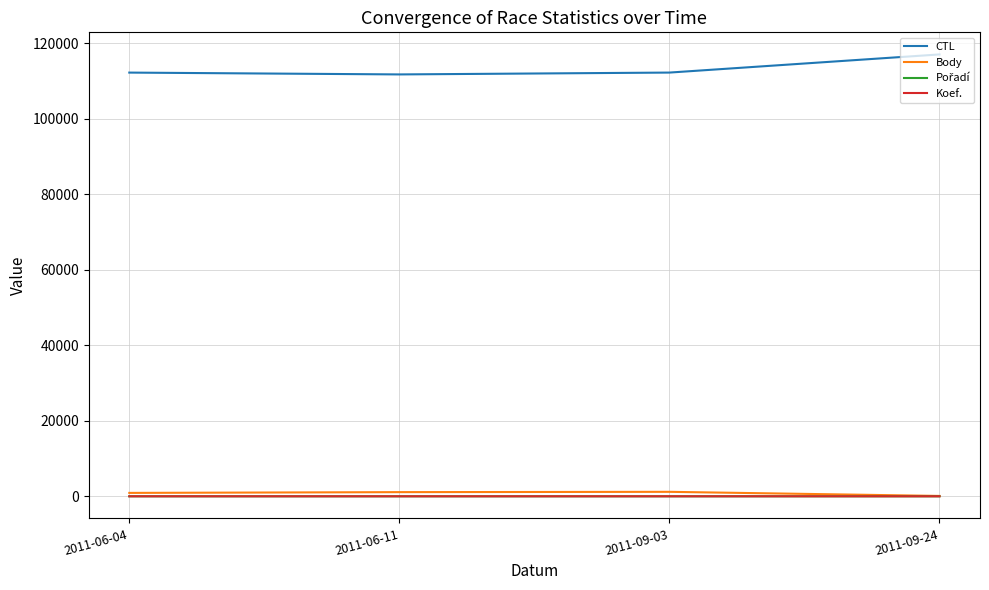

Between 2011-06-04 and 2011-09-24, which series saw the biggest shift?

CTL